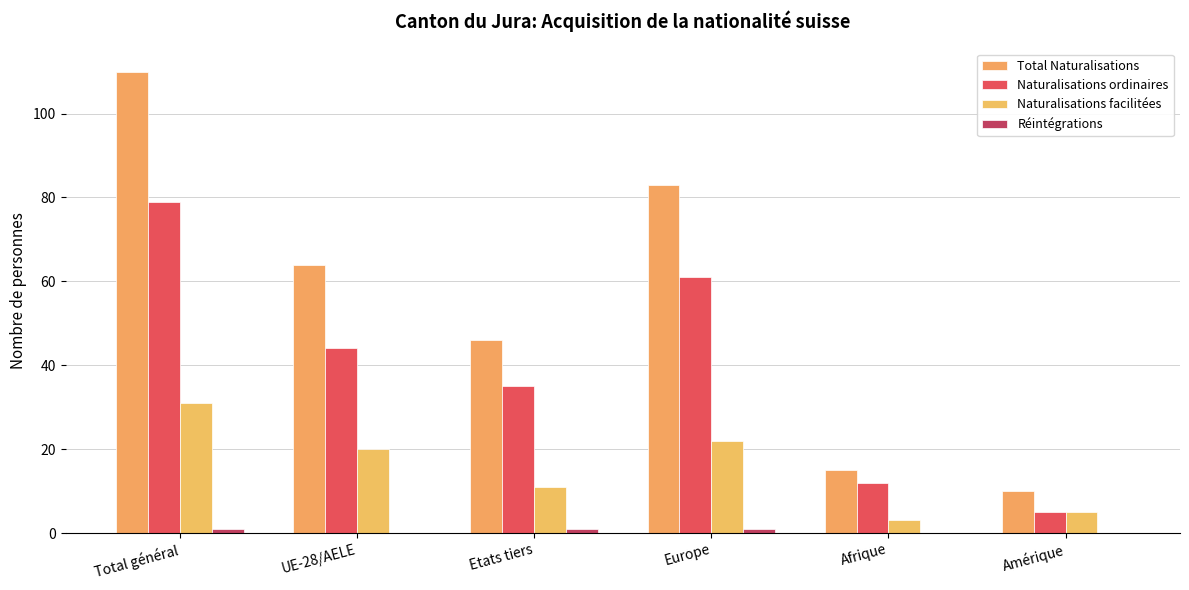

Are the bars grouped side by side (vs. stacked)?

Yes